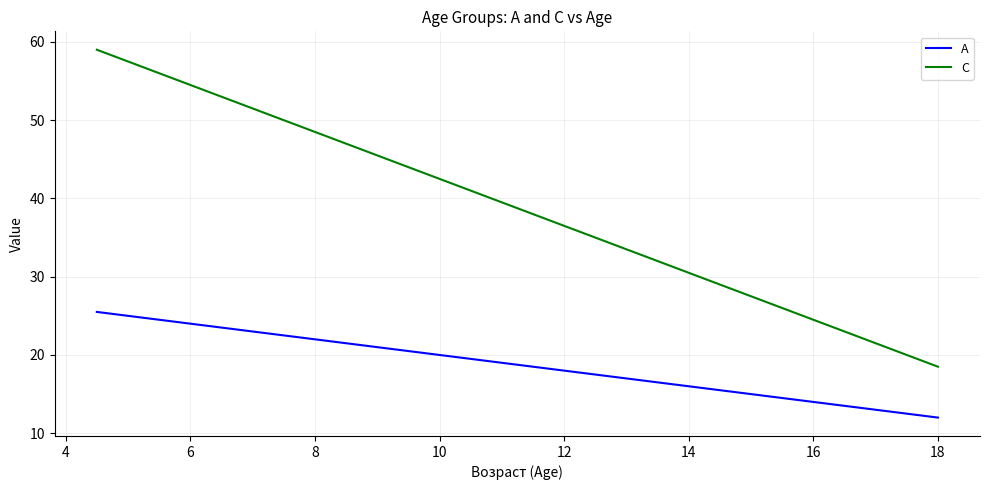

Which series has the largest total across all categories?

C